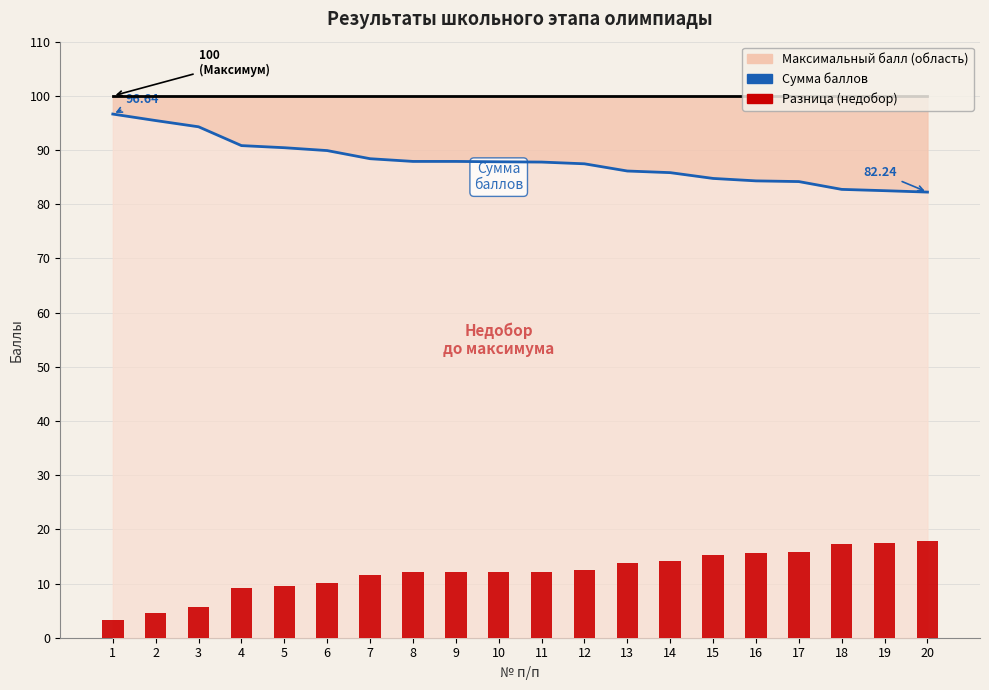

What is the value of the Сумма баллов bar at the 8th from the left?

87.9